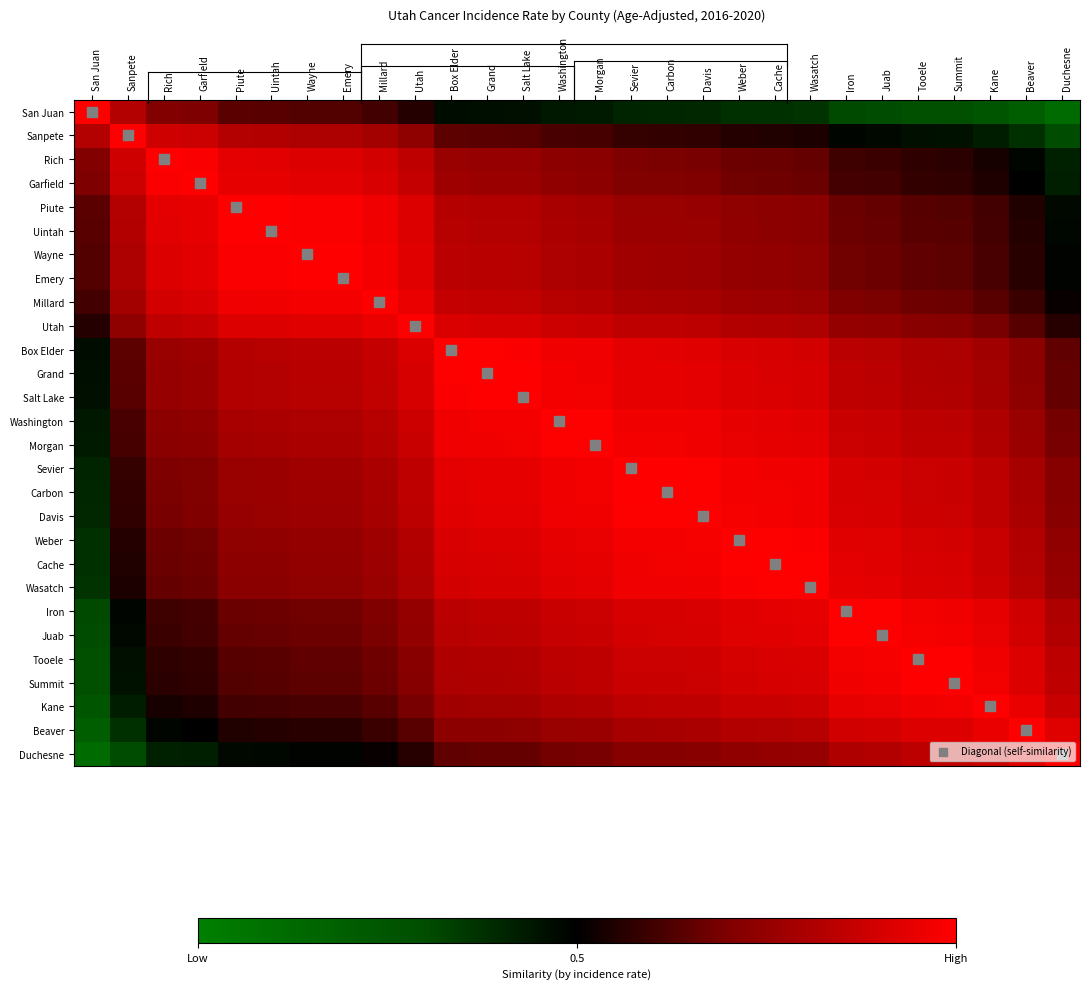

What is the minimum value shown in the chart?

0.1